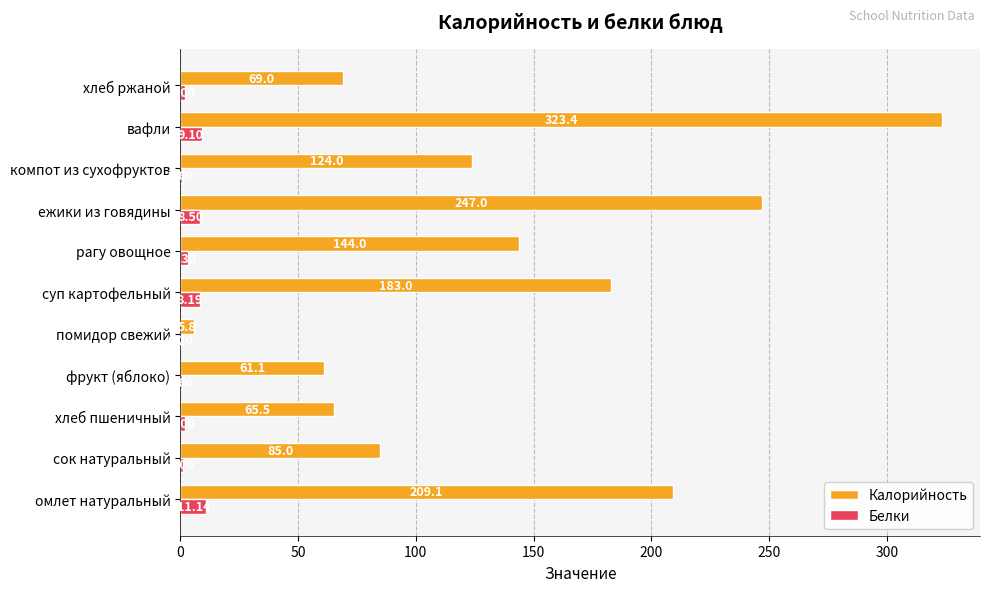

Which series has the largest total across all categories?

Калорийность